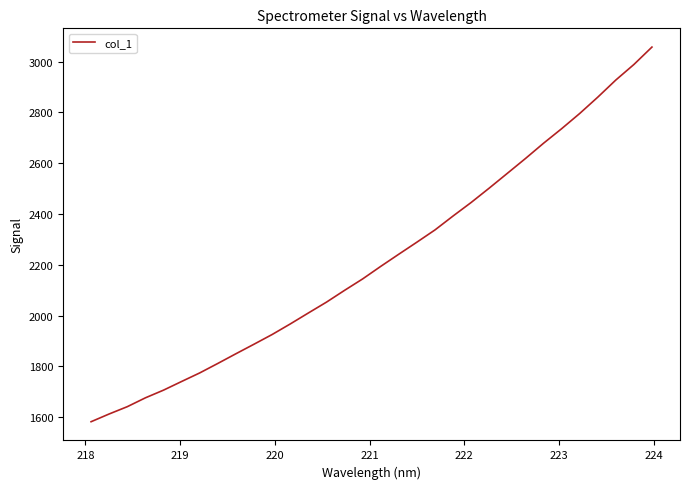

True or false: the data has more than 1 interior local peaks.

False